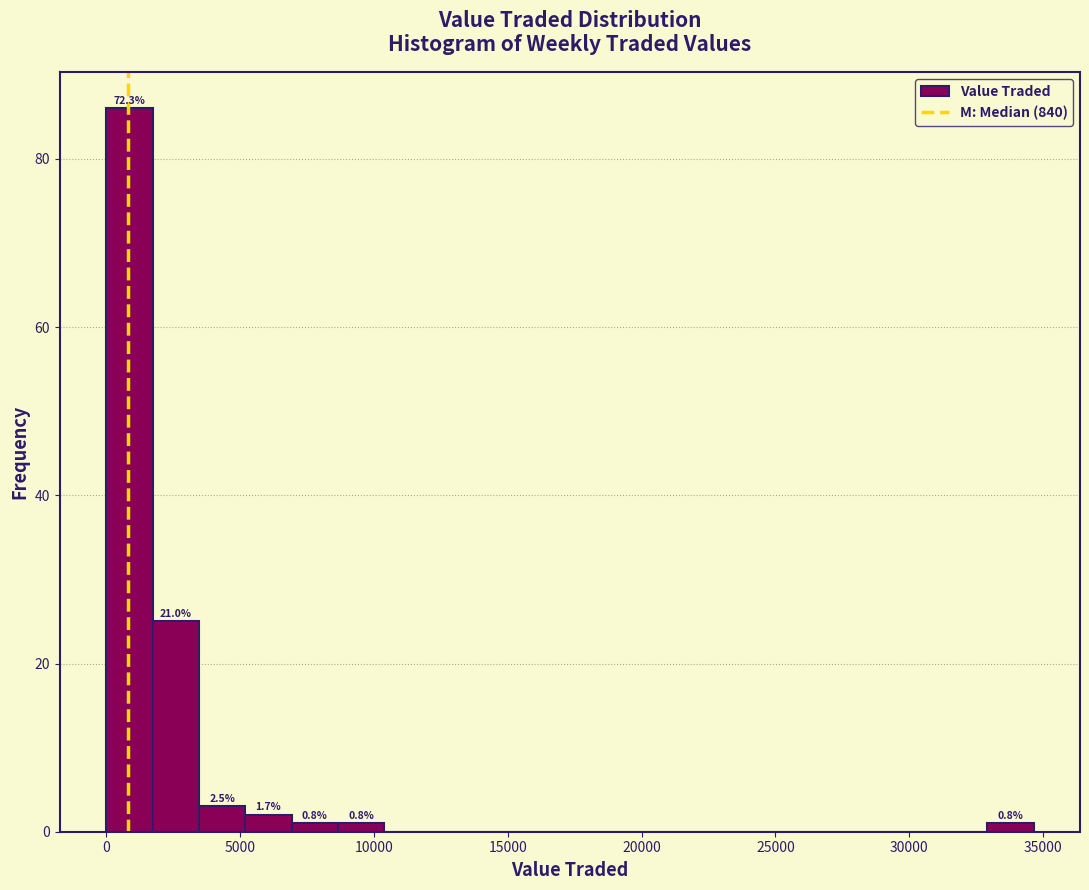

Read against the x-axis, roughly where is the centre of the tallest bar?

1000